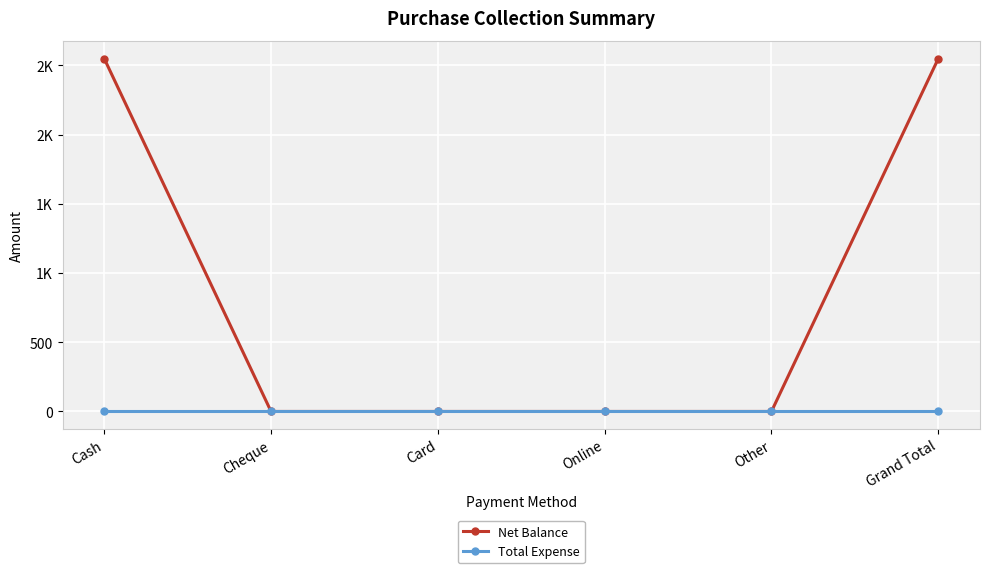

The Net Balance series shows 0 at Cheque. True or false?

True